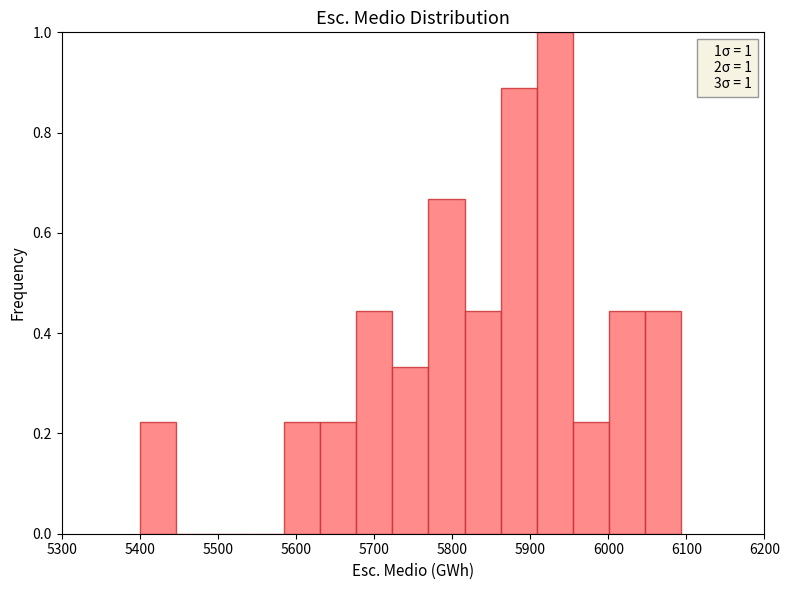

Which range on the x-axis has the tallest bar?

5910 to 5950